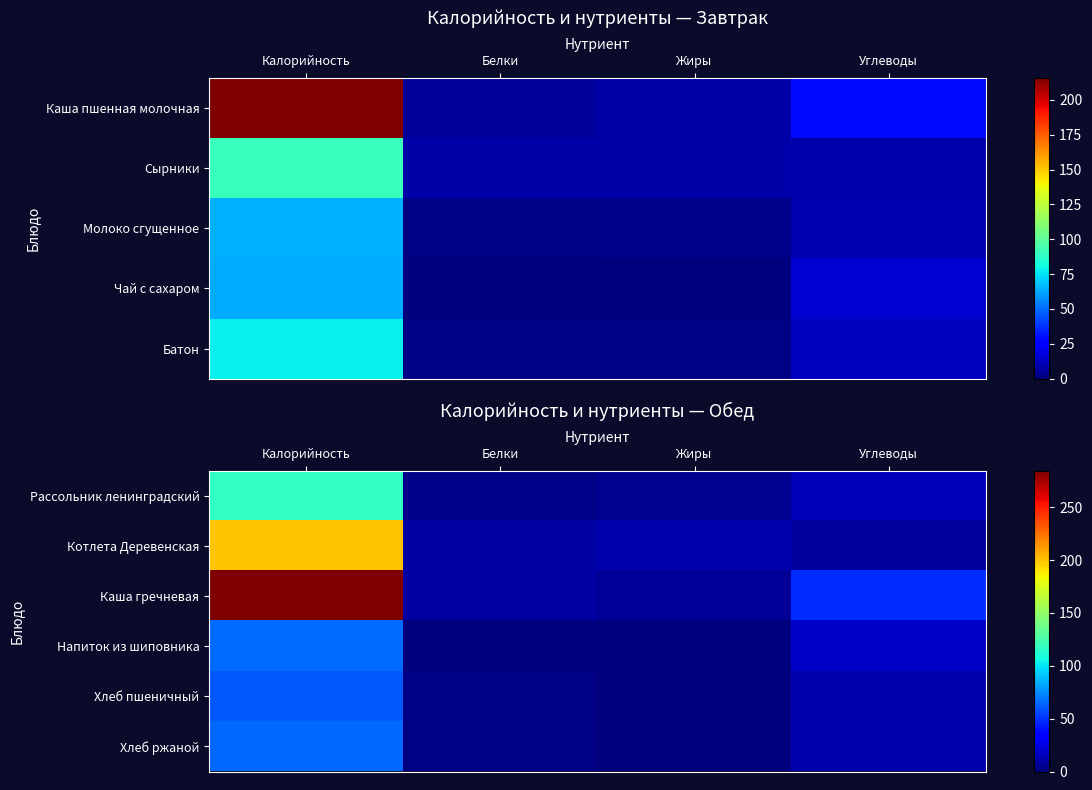

What is the difference between the Котлета Деревенская values at Жиры and Калорийность?

187.9